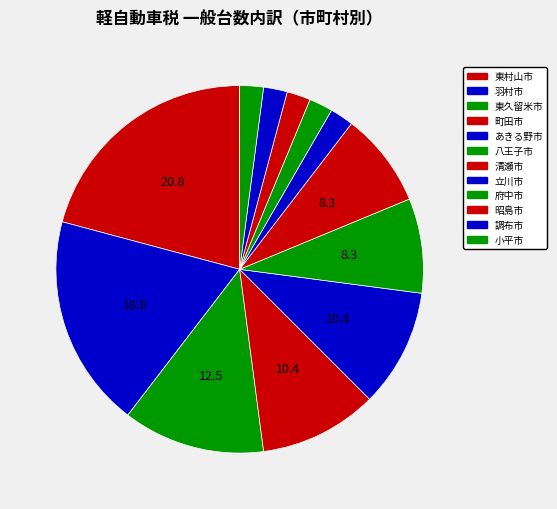

True or false: 府中市 accounts for 2% of the total.

True